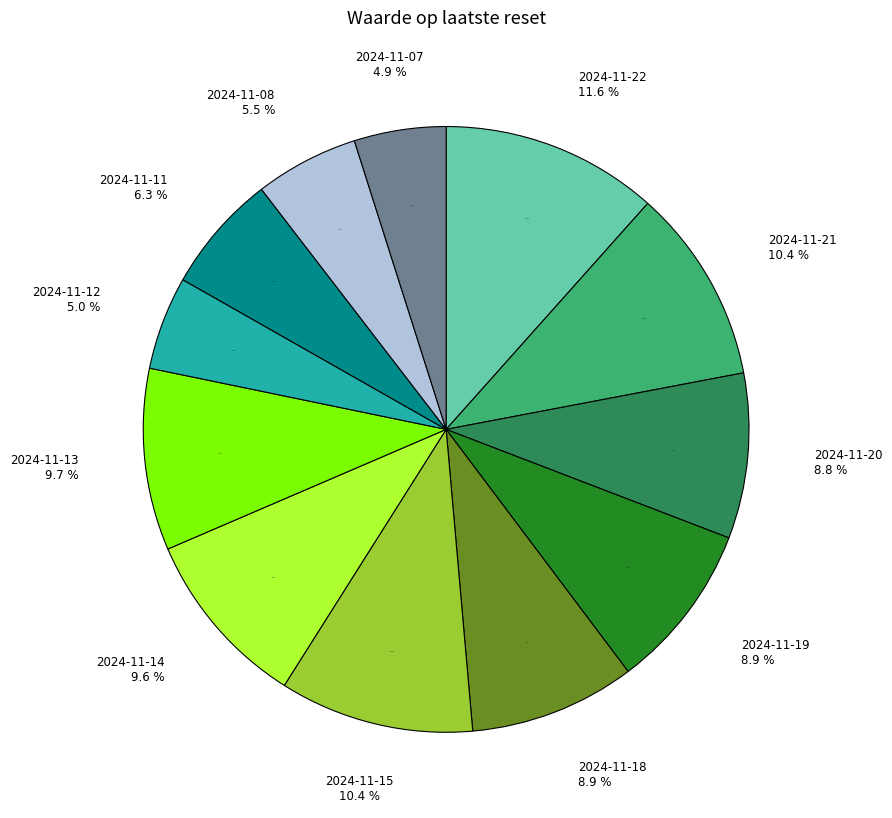

Which category has the smallest portion of the pie?

2024-11-07